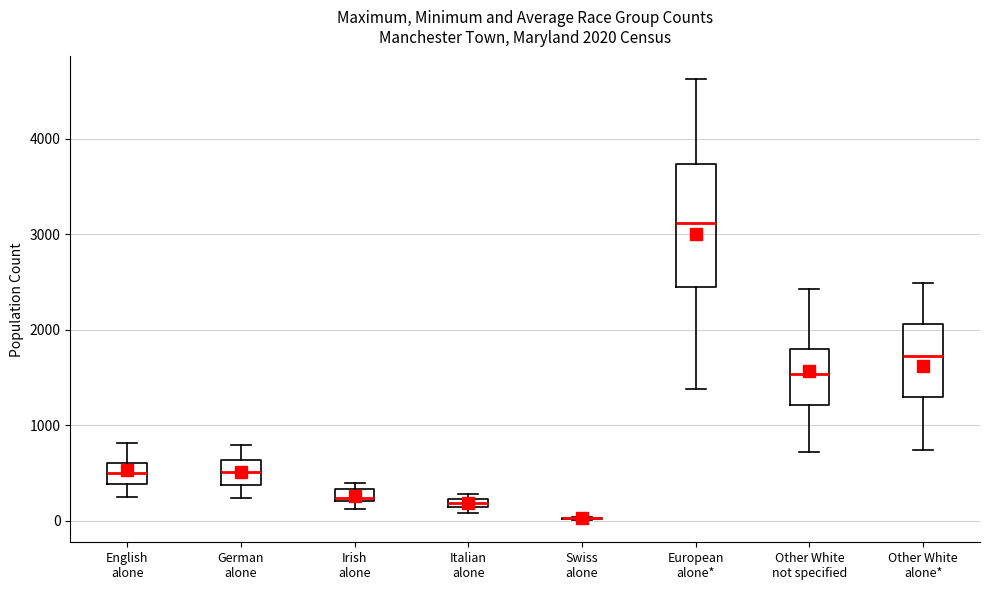

Comparing the boxes themselves (not the whiskers), which one is the tallest?

European alone*